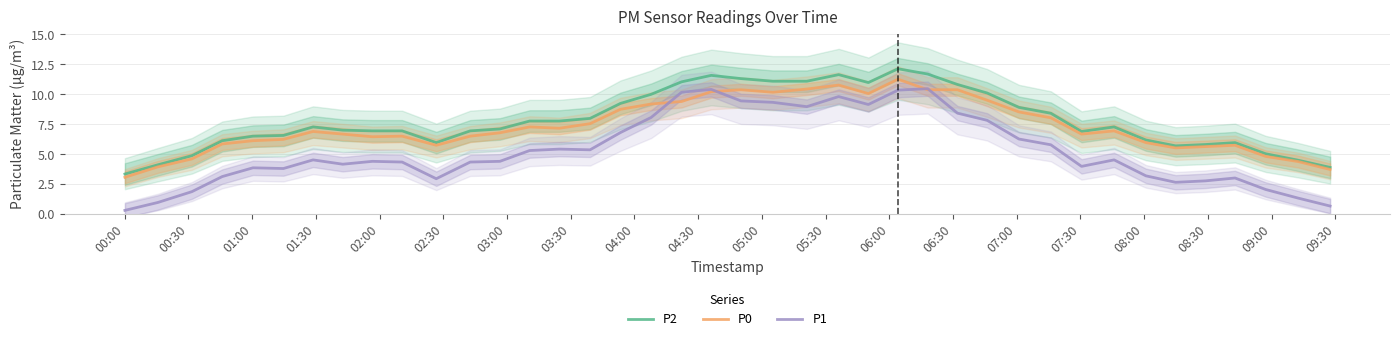

How many data points does each series have?

40